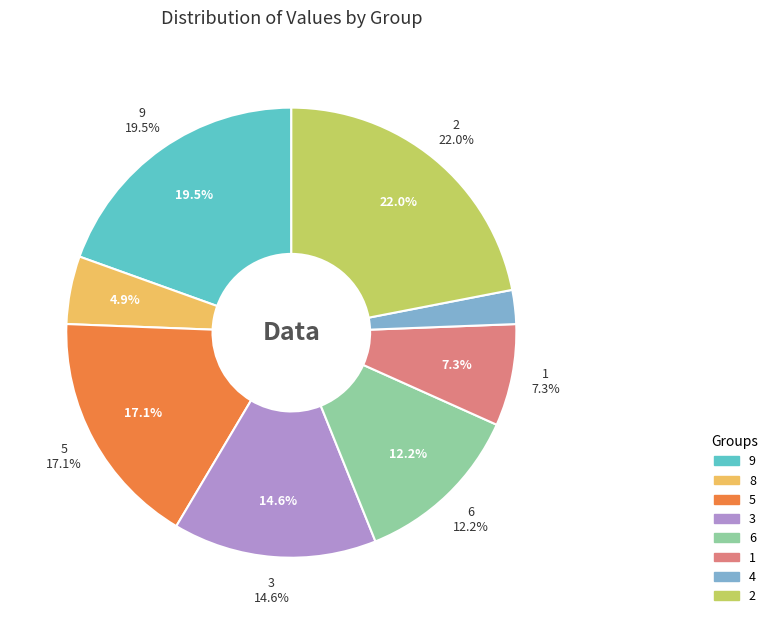

Does 7 account for over 50% of the chart?

No